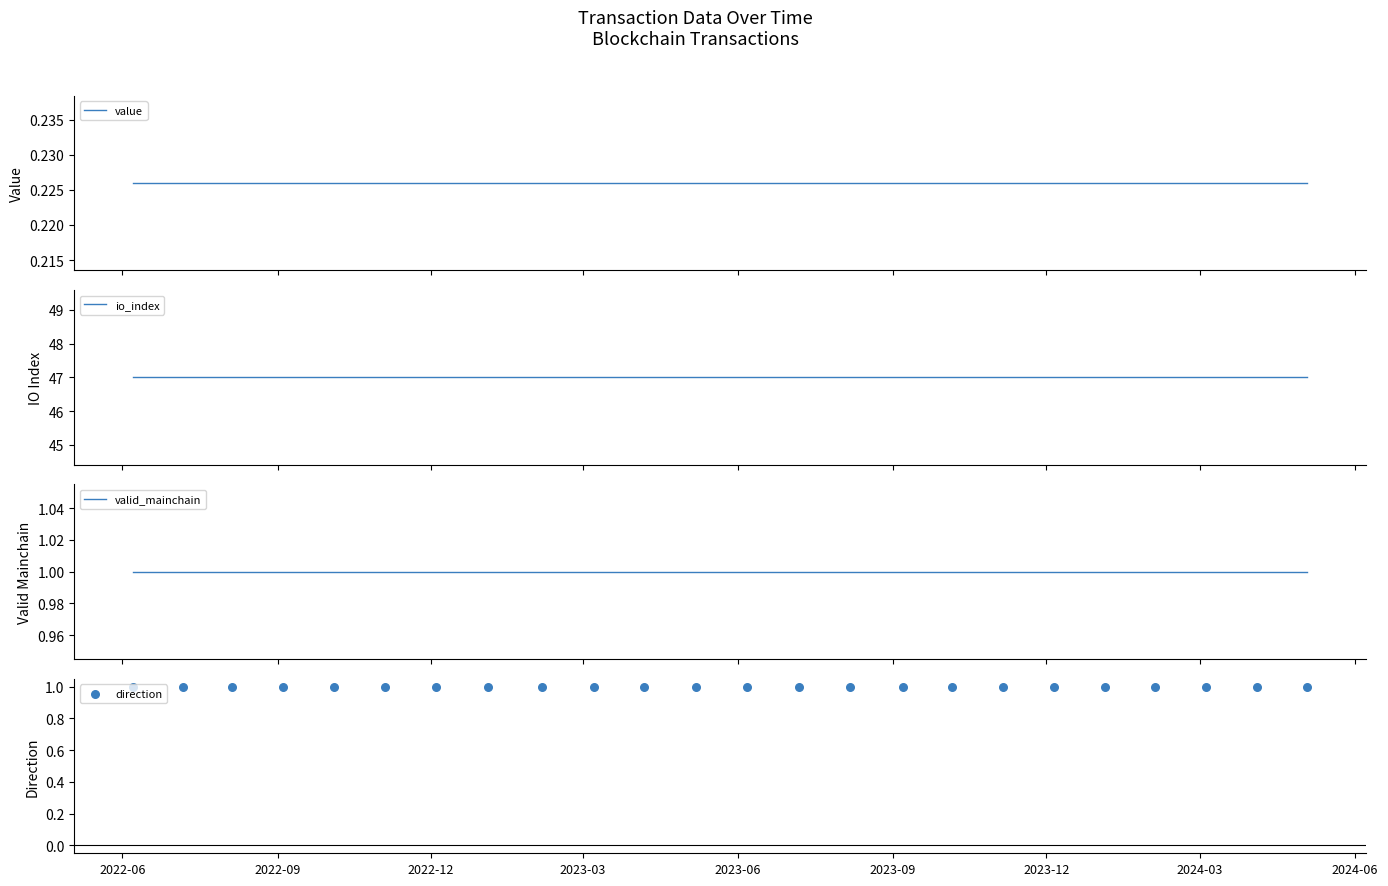

Which series has the largest Y range (max minus min)?

value